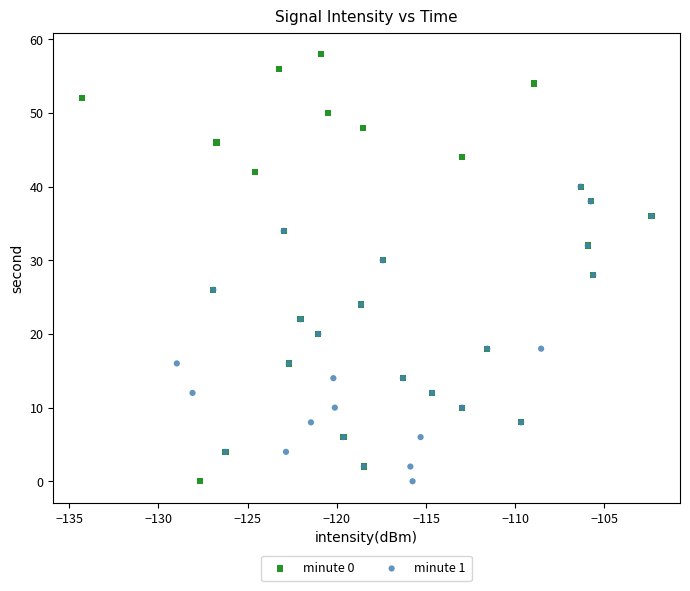

Which series has the largest Y range (max minus min)?

minute 0